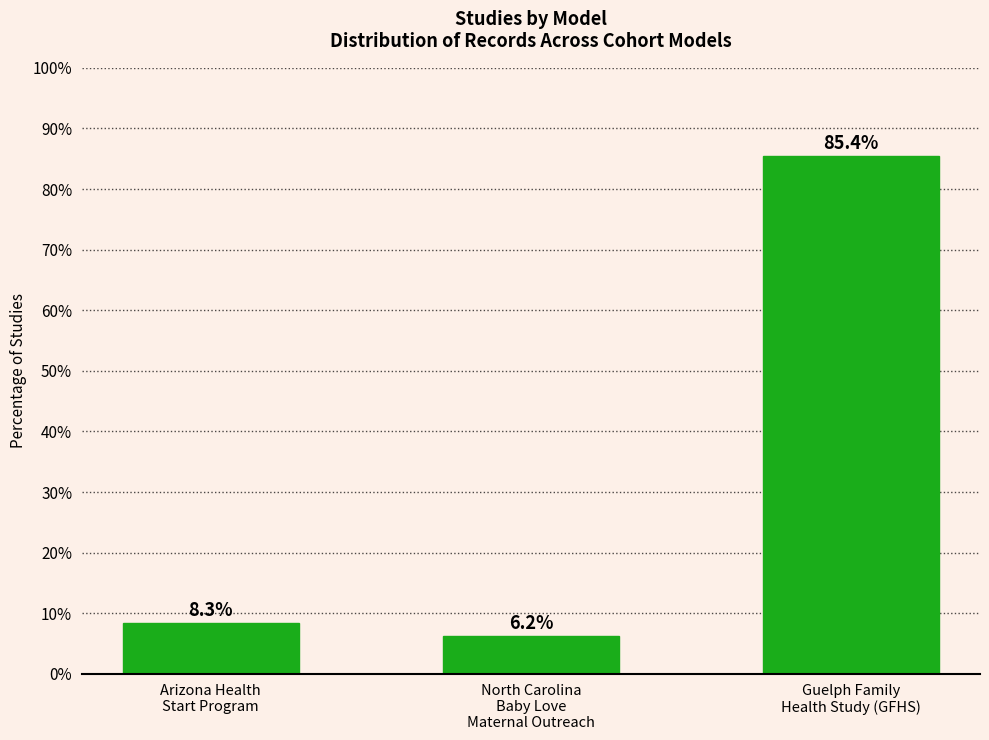

Which has a higher value, Arizona Health
Start Program or North Carolina
Baby Love
Maternal Outreach?

Arizona Health
Start Program